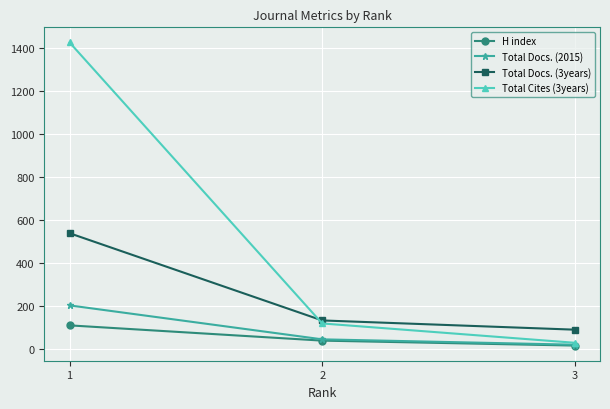

Which series changed the most between 1 and 2?

Total Cites (3years)